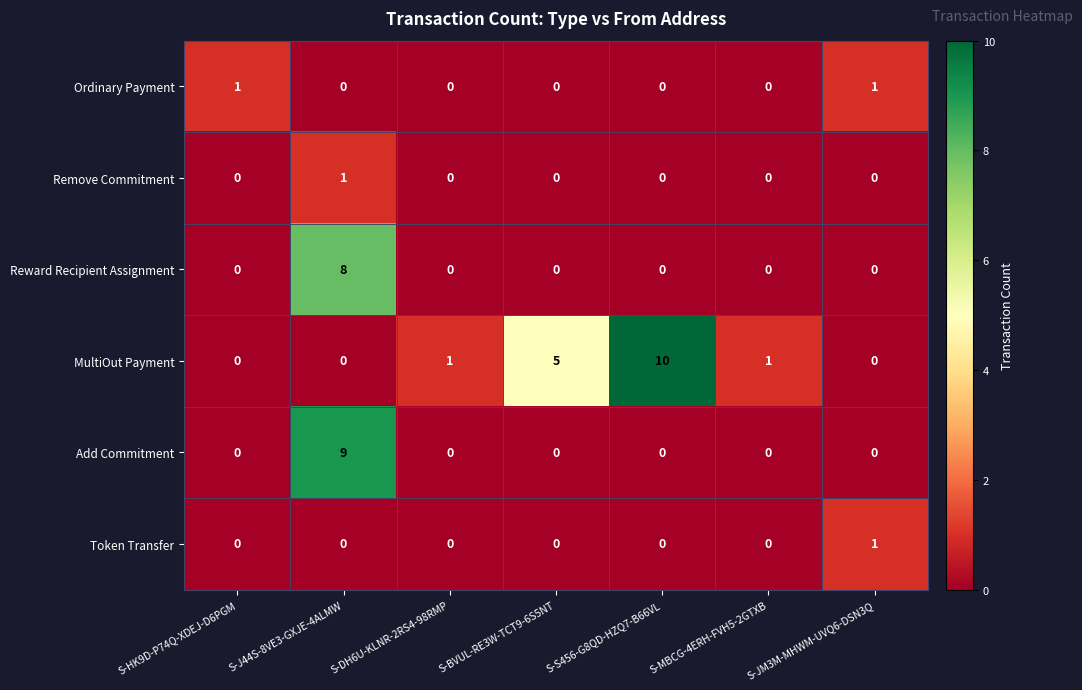

What is the maximum value shown in the chart?

10